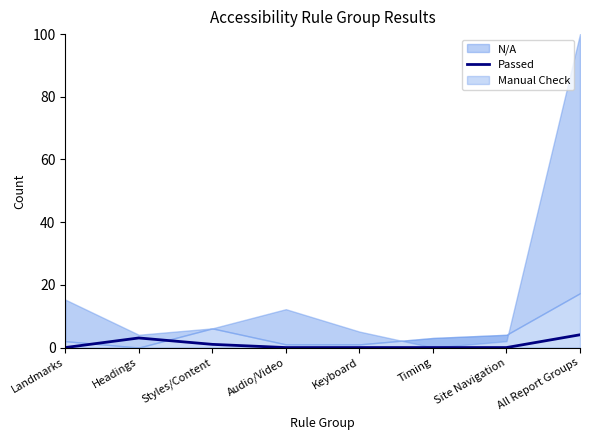

Reading left to right, extract all data points from this chart.

Landmarks=0.0	Headings=3.1	Styles/Content=1.0	Audio/Video=0.0	Keyboard=0.0	Timing=0.0	Site Navigation=0.0	All Report Groups=4.1